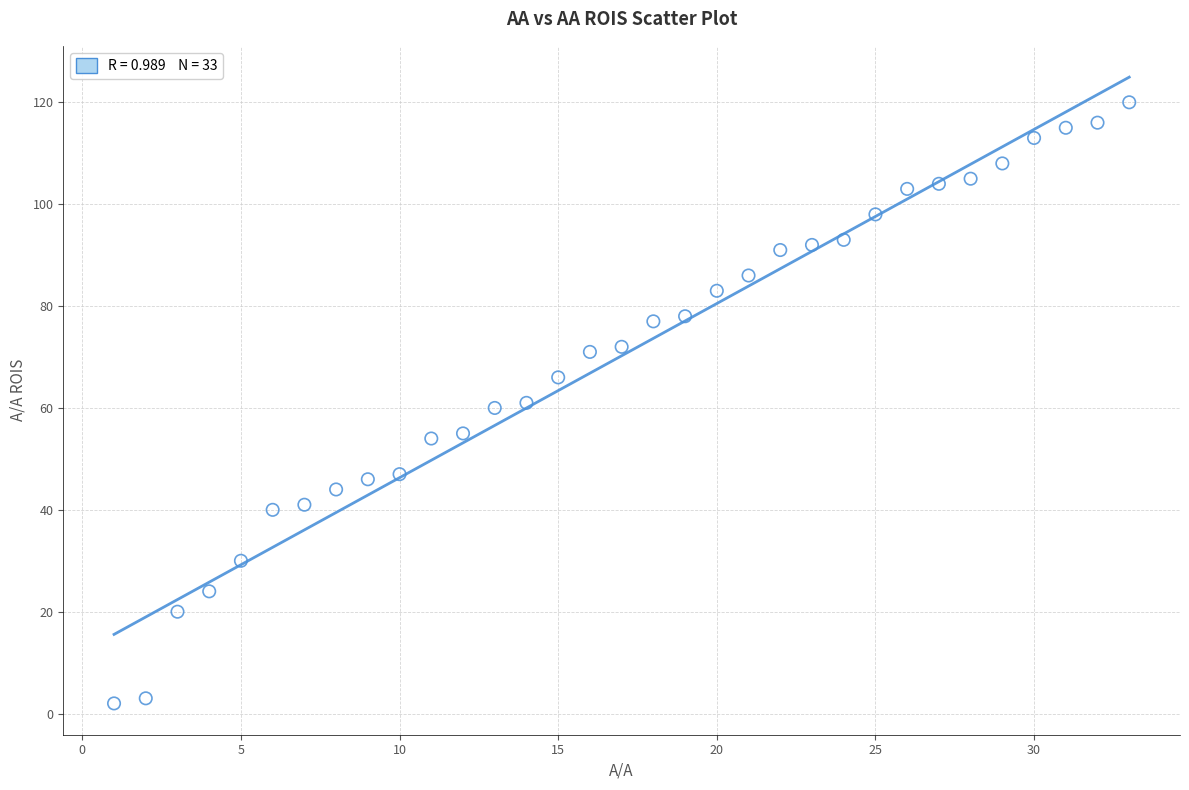

What is the range of X values (max minus min)?

32